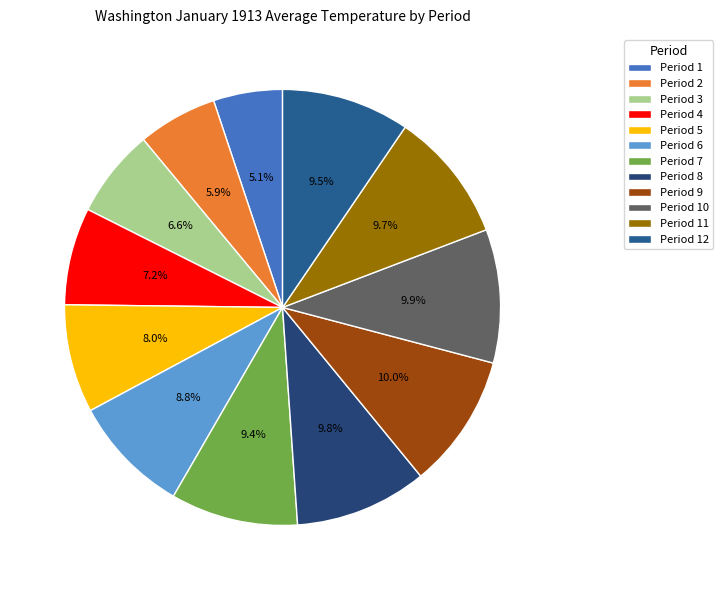

To the nearest percent, what is the difference between the largest and smallest slice percentages?

5%